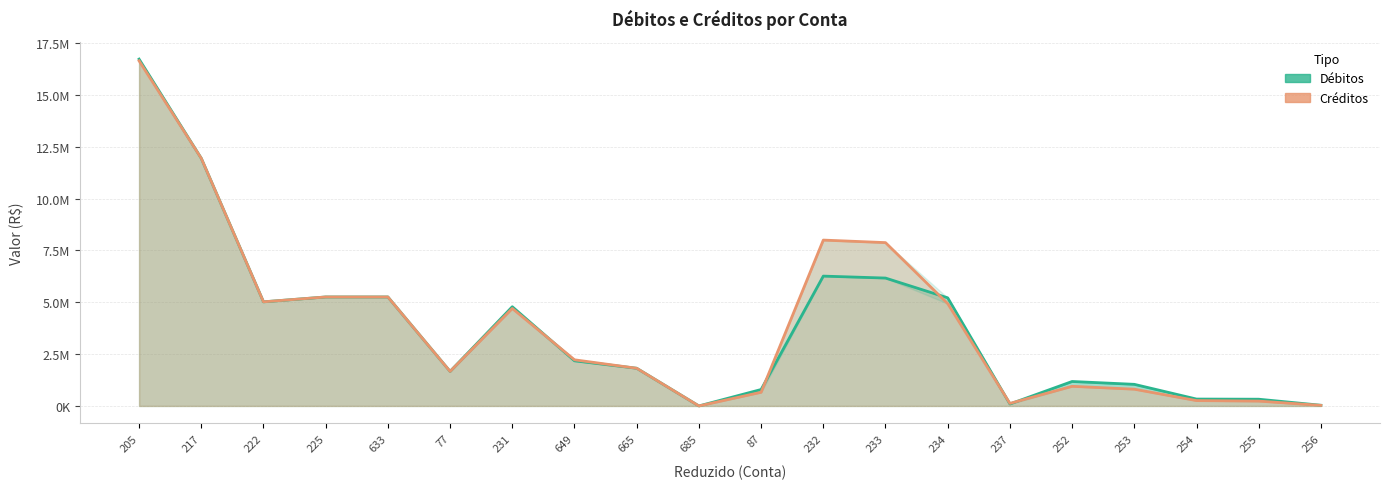

What position from the right is 233?

8